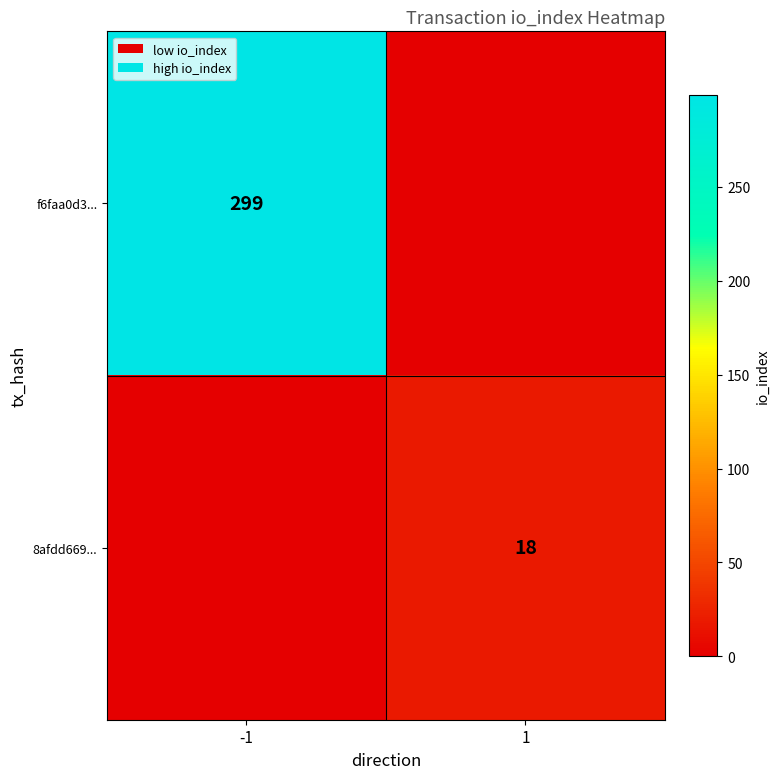

True or false: 8afdd669... has a value of 11 at 1.

False